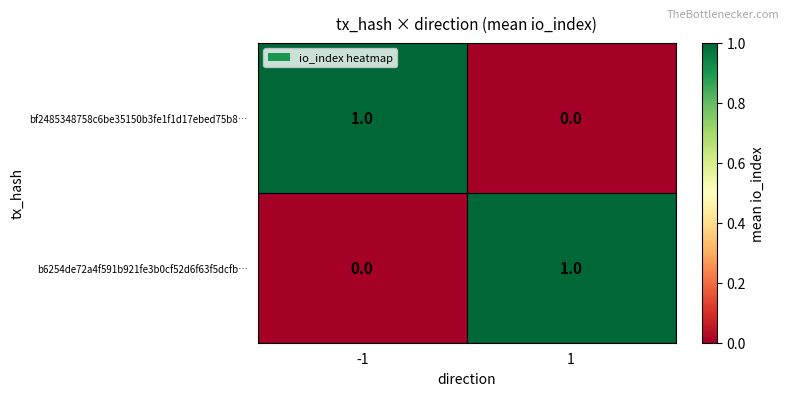

Is it true that bf2485348758c6be35150b3fe1f1d17ebed75b8… equals 1 at -1?

True